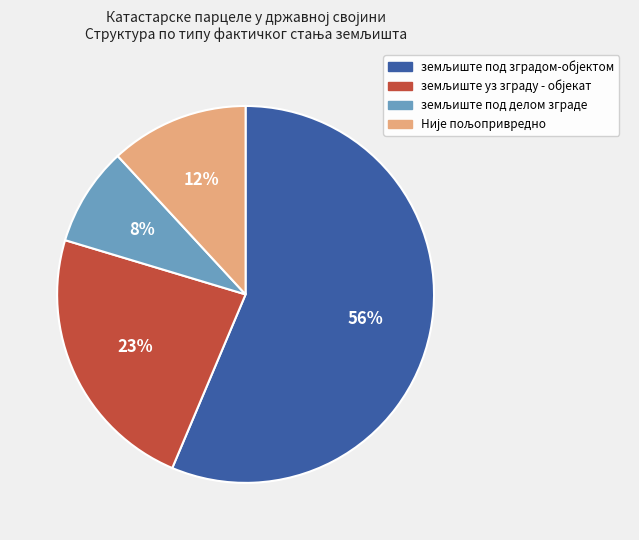

How many segments does this pie chart have?

4